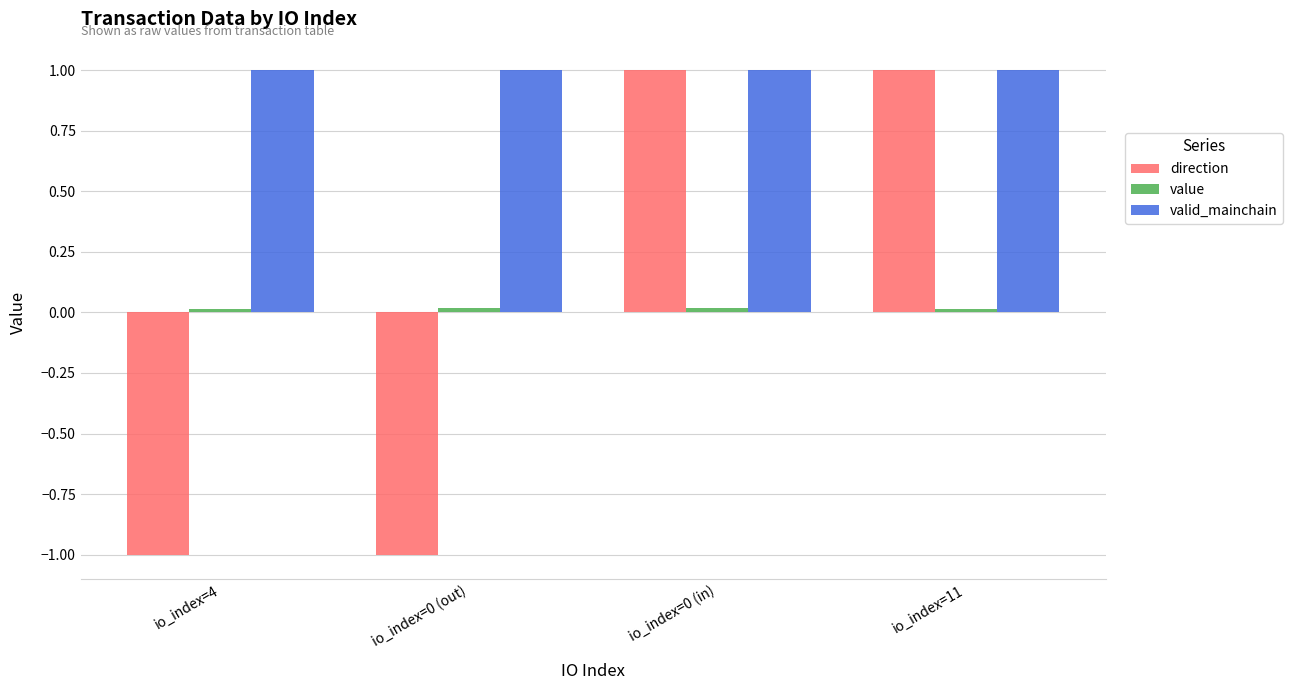

How many groups of bars are there?

4